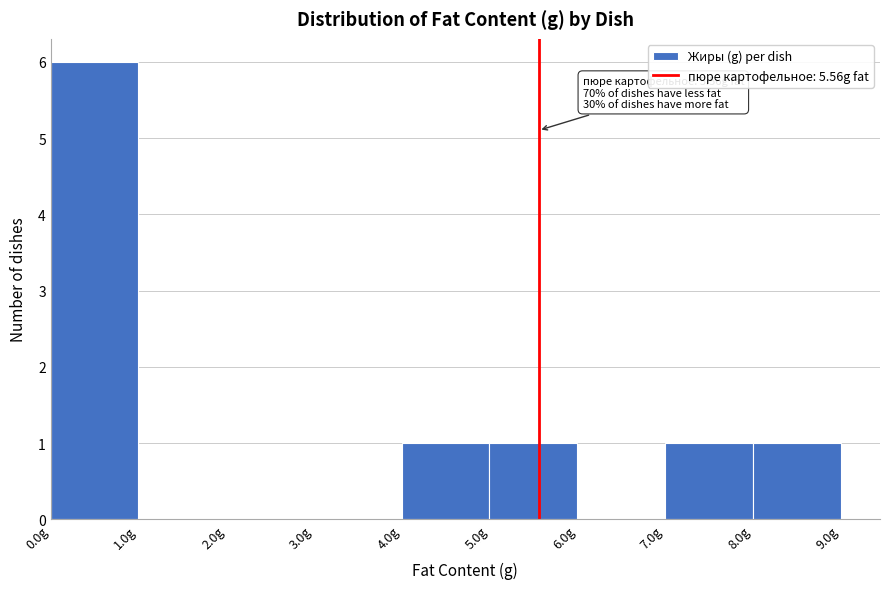

Which range on the x-axis has the tallest bar?

0 to 1